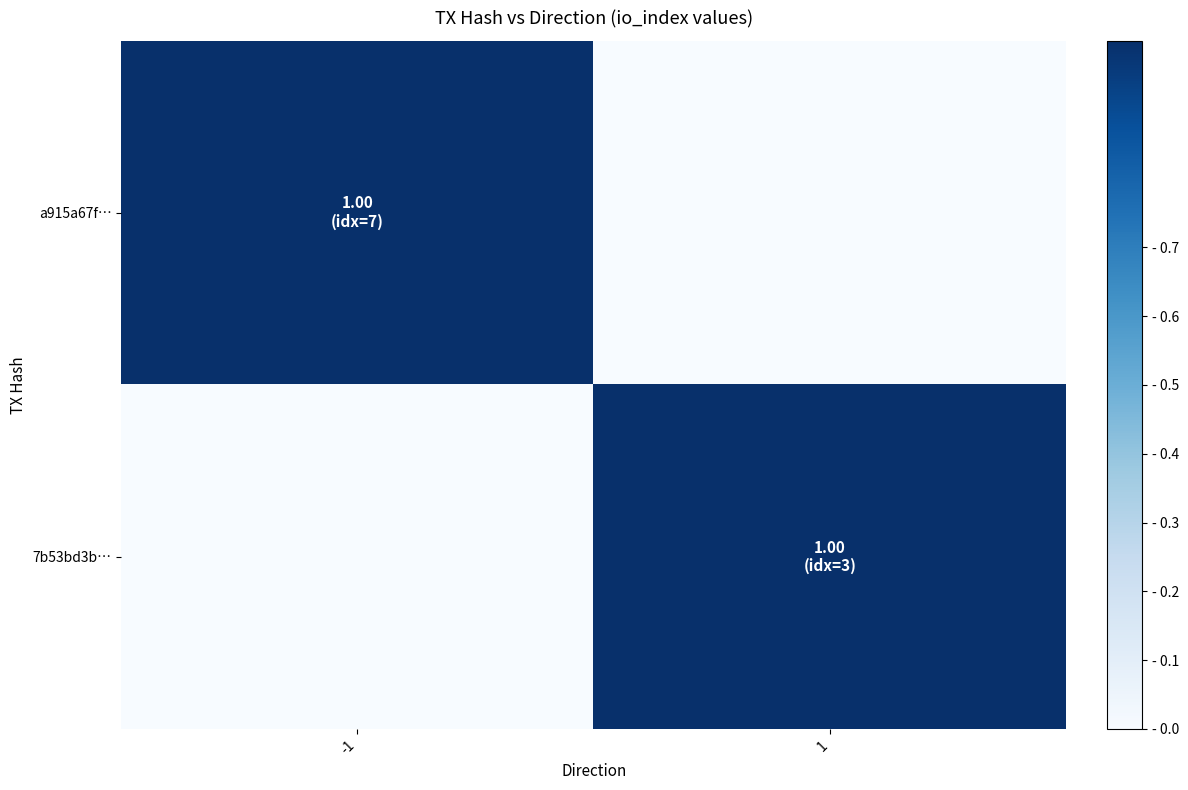

What is the total value across all series at -1?

1